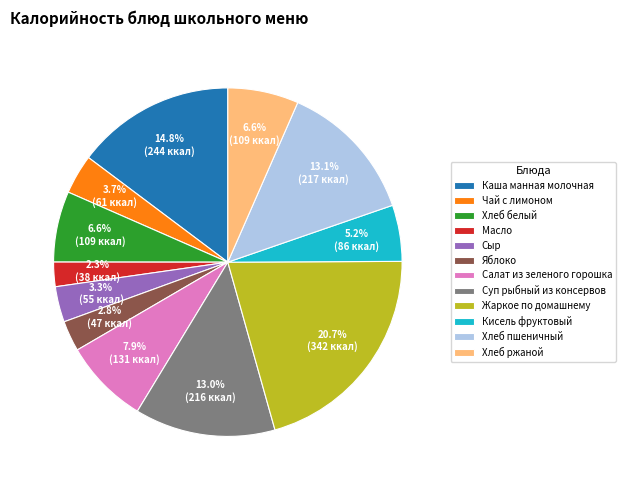

To the nearest percent, what is the combined percentage of Каша манная молочная and Чай с лимоном?

18%